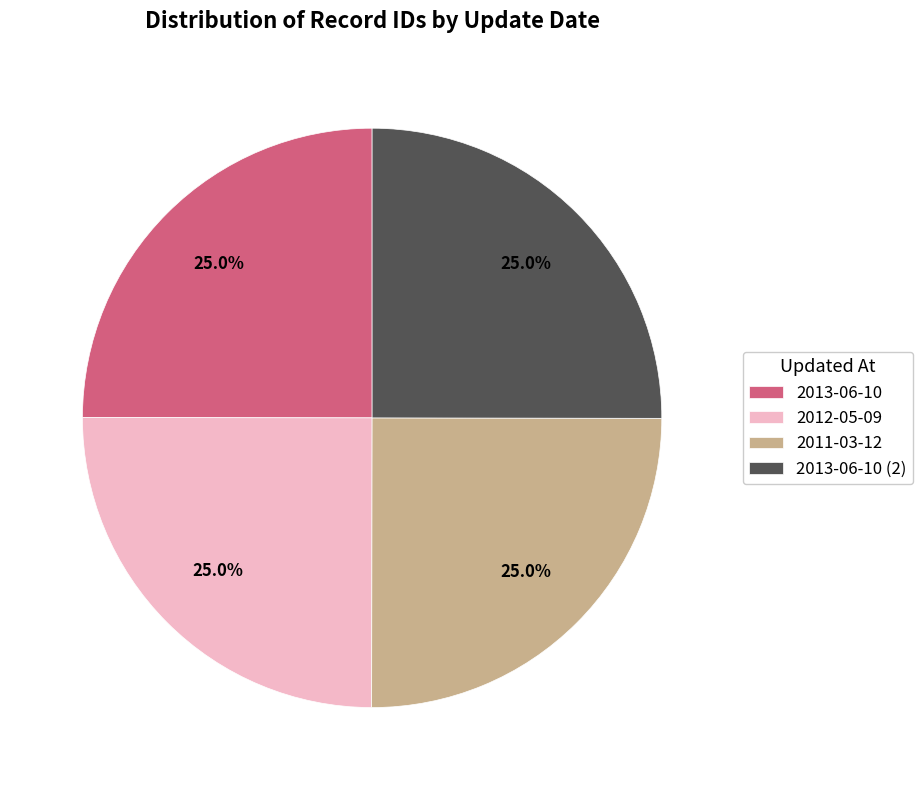

Does 2013-06-10 account for over 50% of the chart?

No